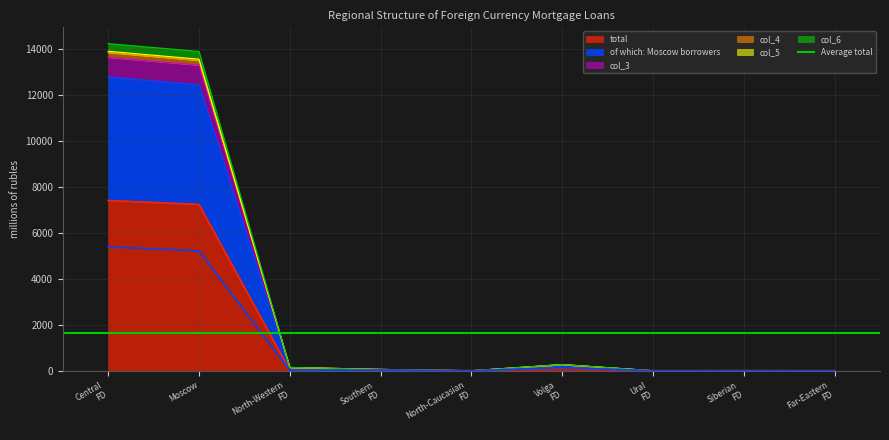

What is the label of the 1st point from the right?

Far-Eastern FD